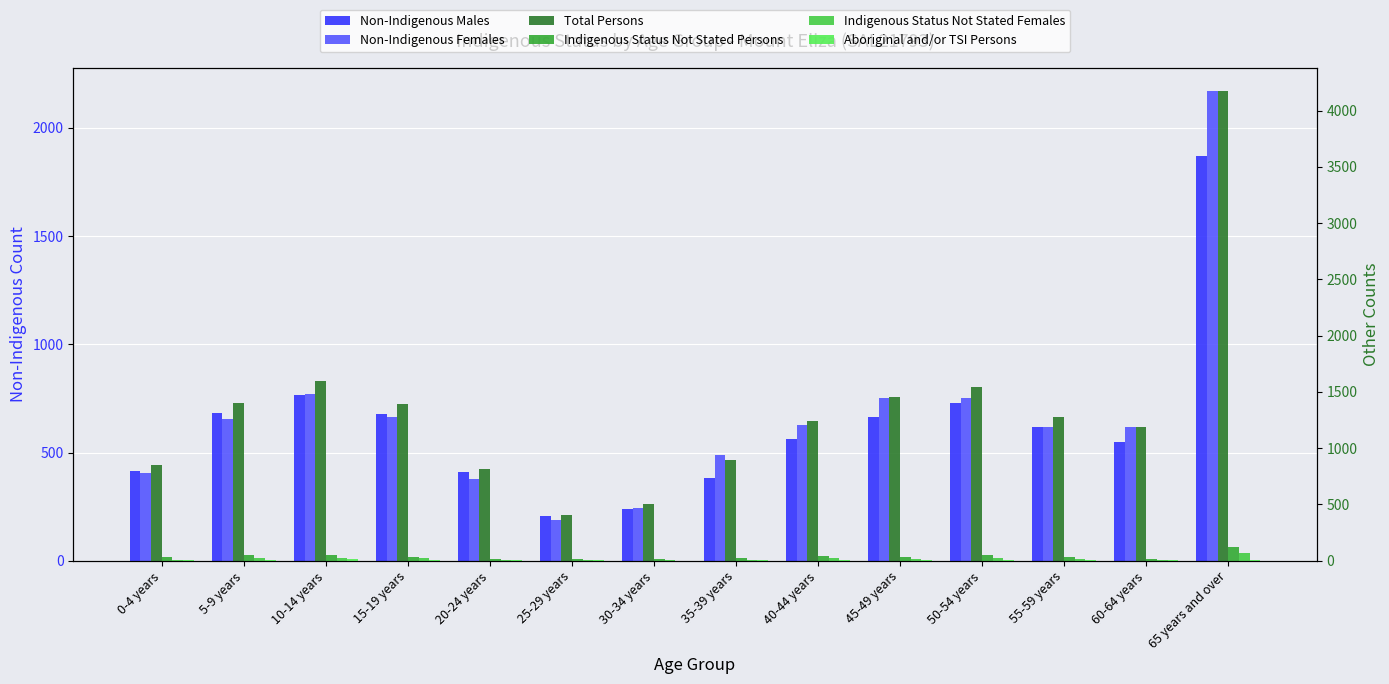

Count the number of categories in the chart.

14